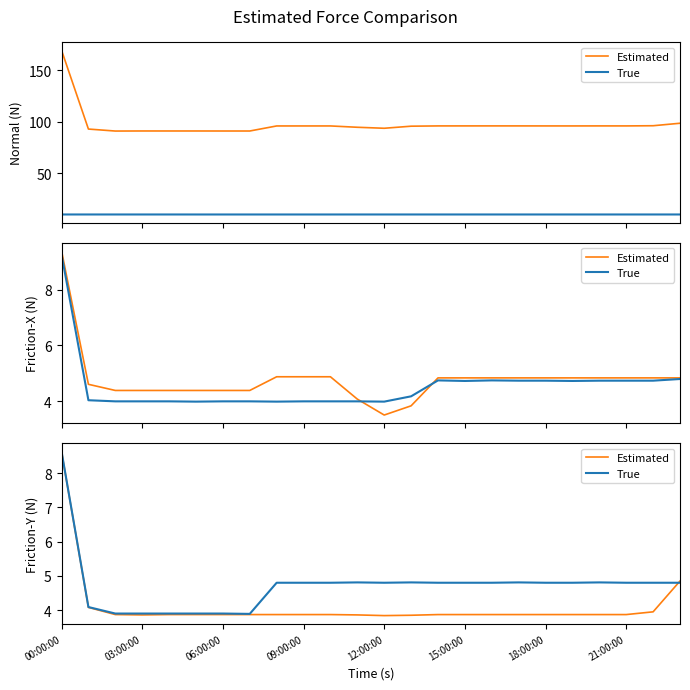

Which has a higher value, 15:00:00 or 18?

15:00:00